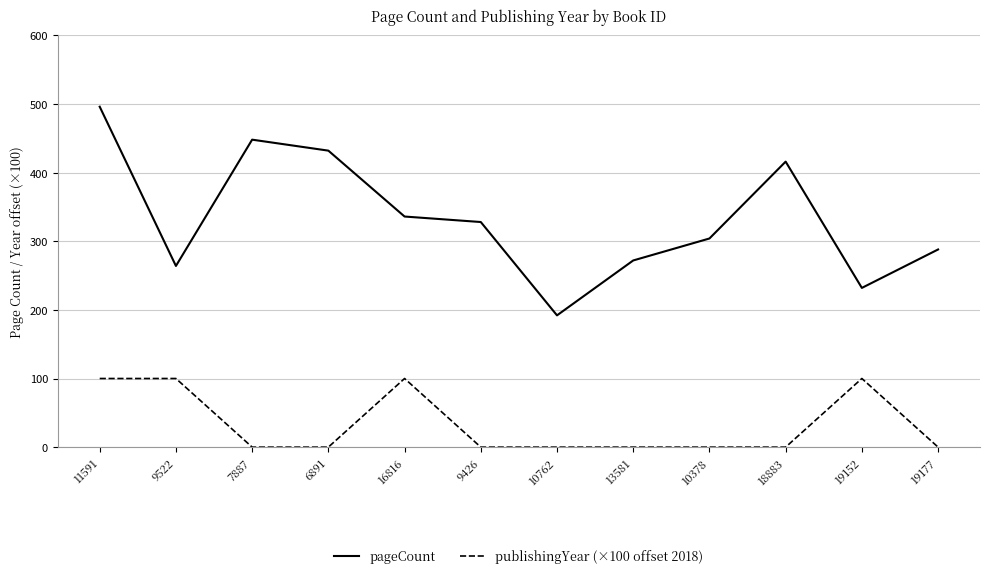

What is the spread (max minus min) of values at 11591?

396